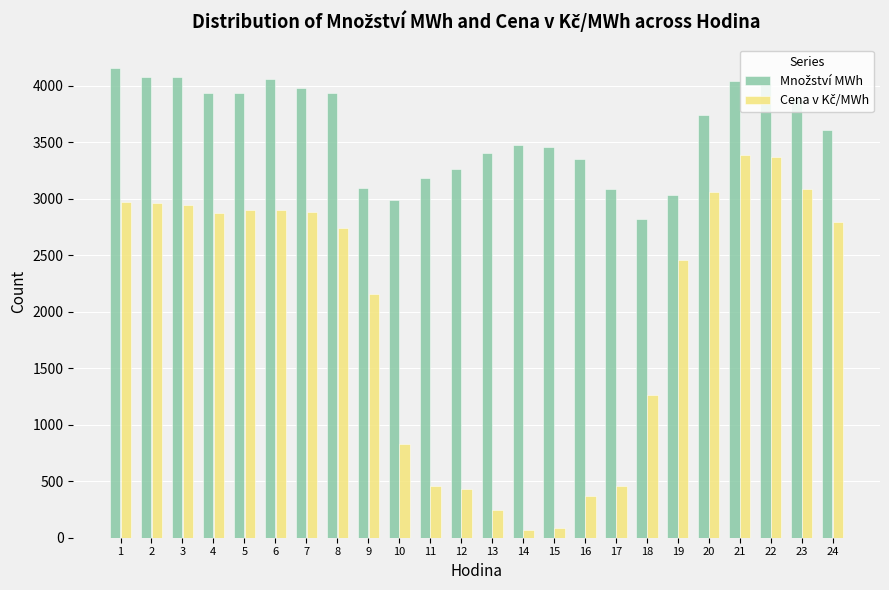

At how many categories does at least one series exceed 1856?

24